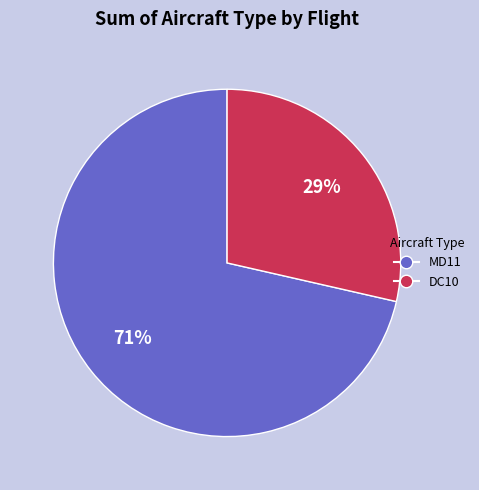

Is MD11 the majority of the pie?

Yes